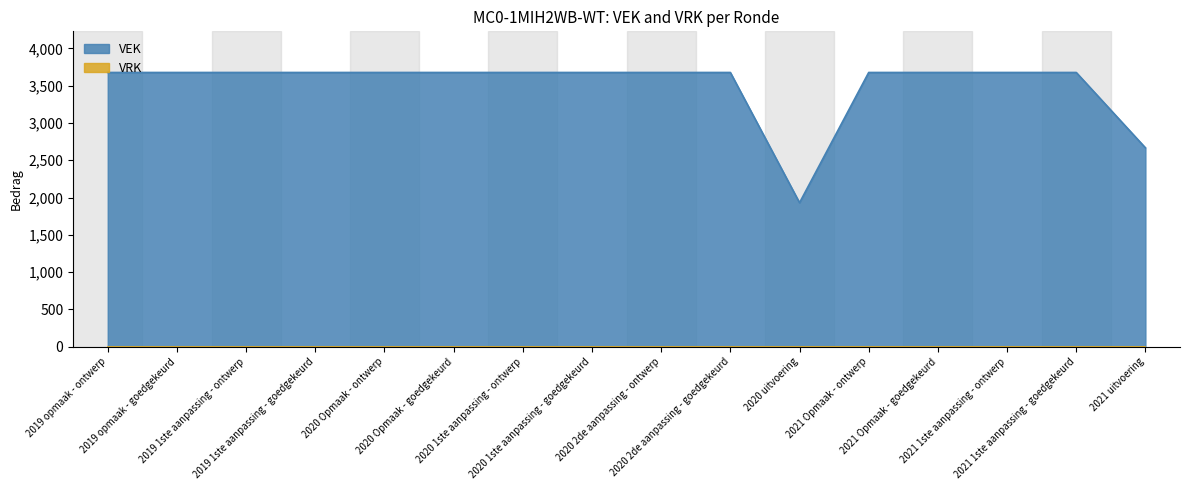

Approximately how many times larger is the value at 2020 uitvoering compared to 2021 uitvoering?

0.7